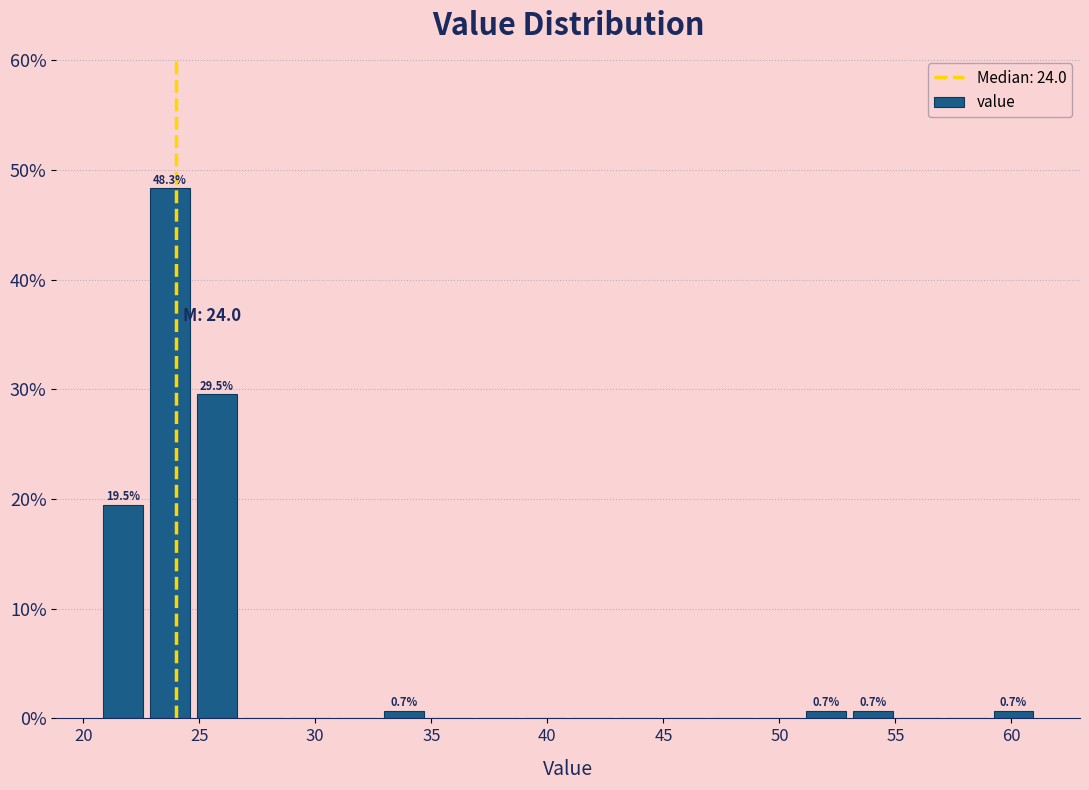

Over which range of the x-axis is the bar tallest?

22.5 to 24.5